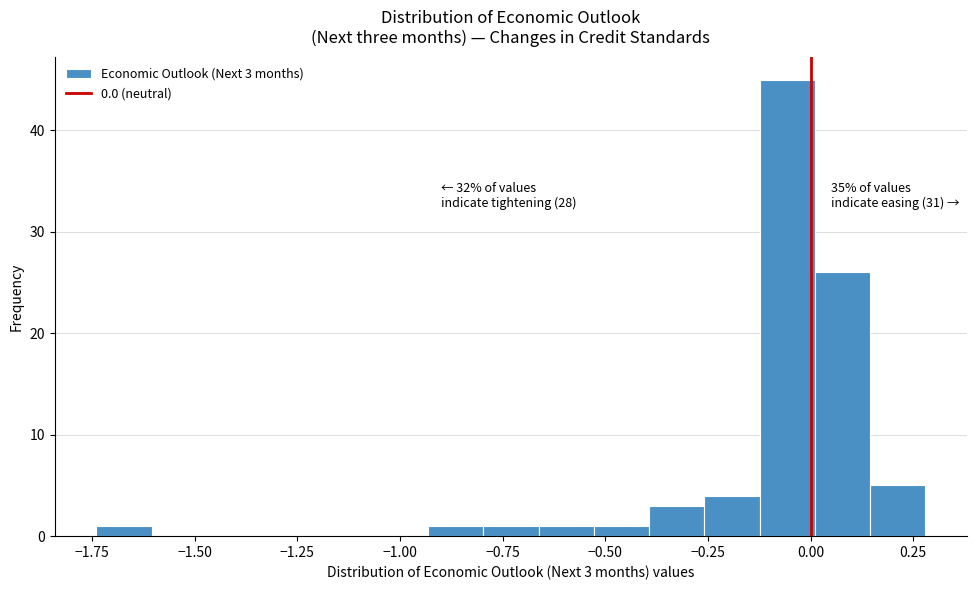

Read against the x-axis, roughly where is the centre of the tallest bar?

-0.05